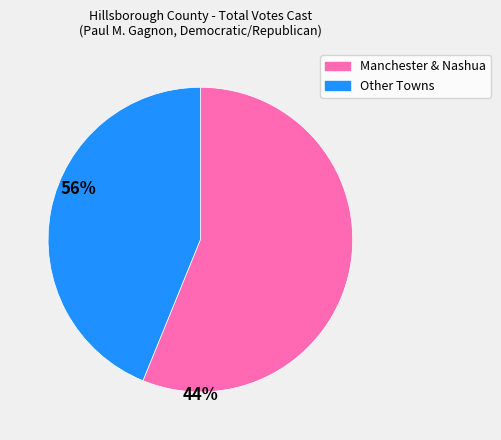

How many slices are in this pie chart?

2